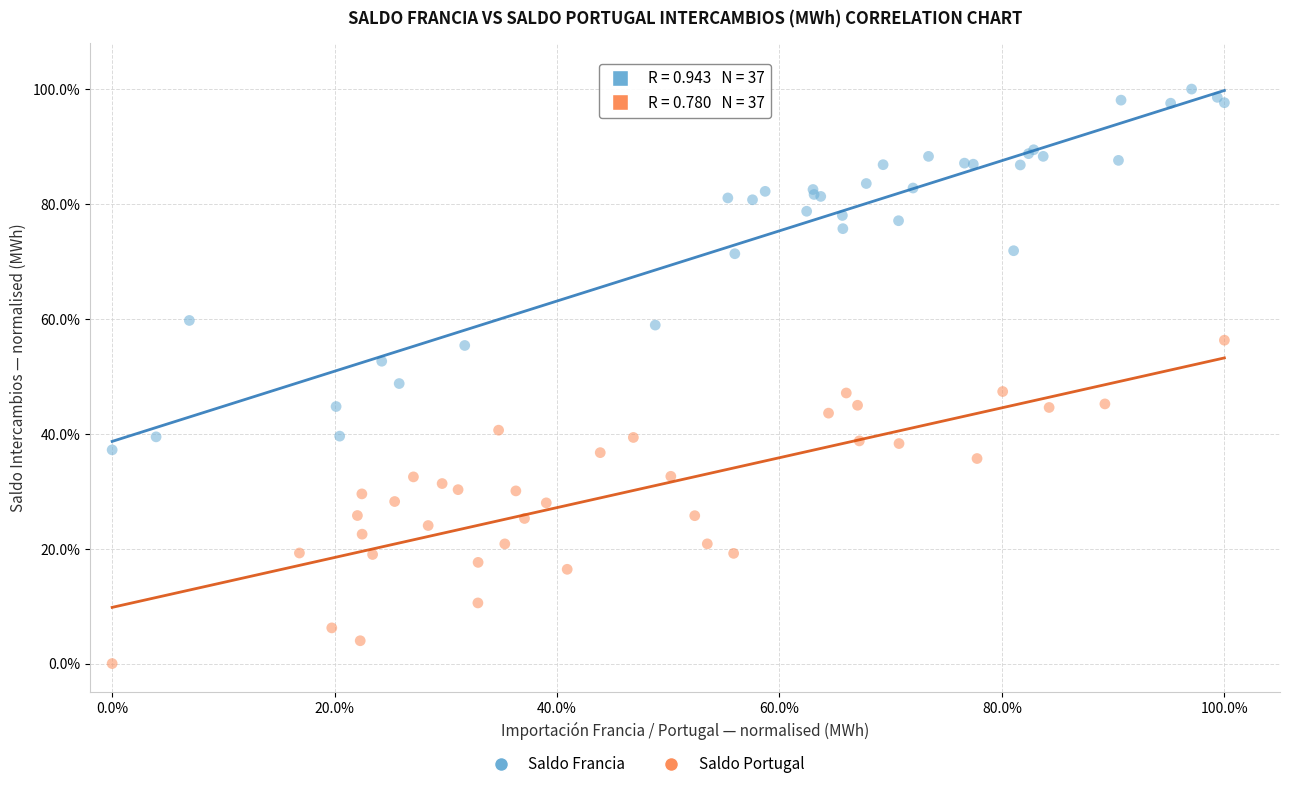

Which series contains the lowest Y value?

Saldo Portugal